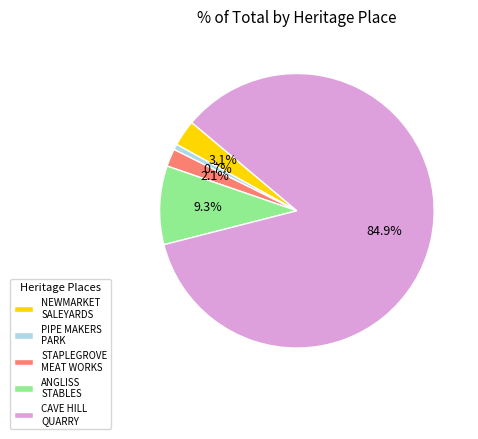

Does CAVE HILL QUARRY account for over 50% of the chart?

Yes